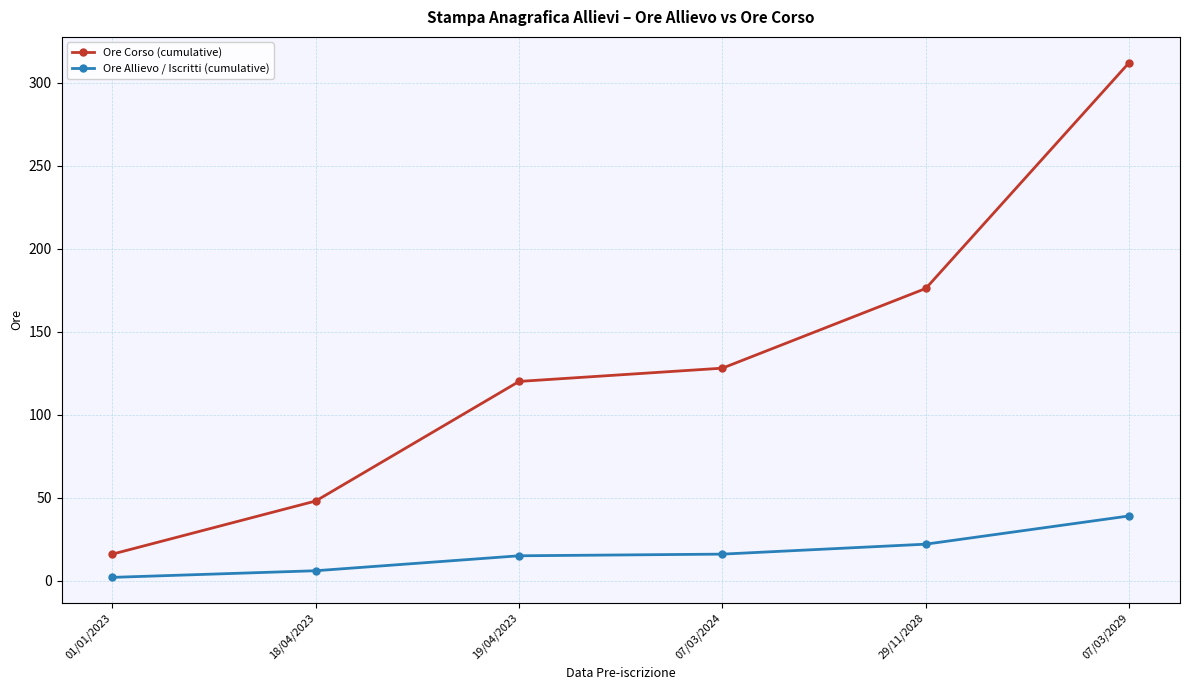

What is the difference between the maximum and minimum values in the Ore Corso (cumulative) series?

296